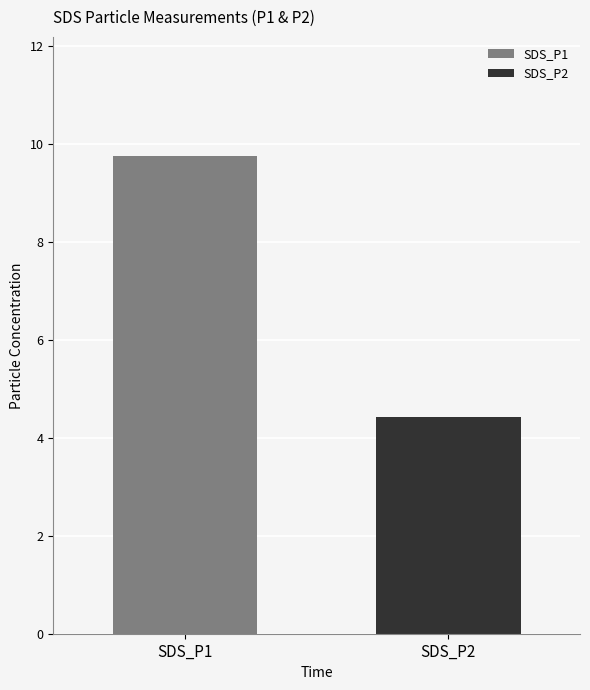

What is the highest value of the SDS_P2 series?

4.4